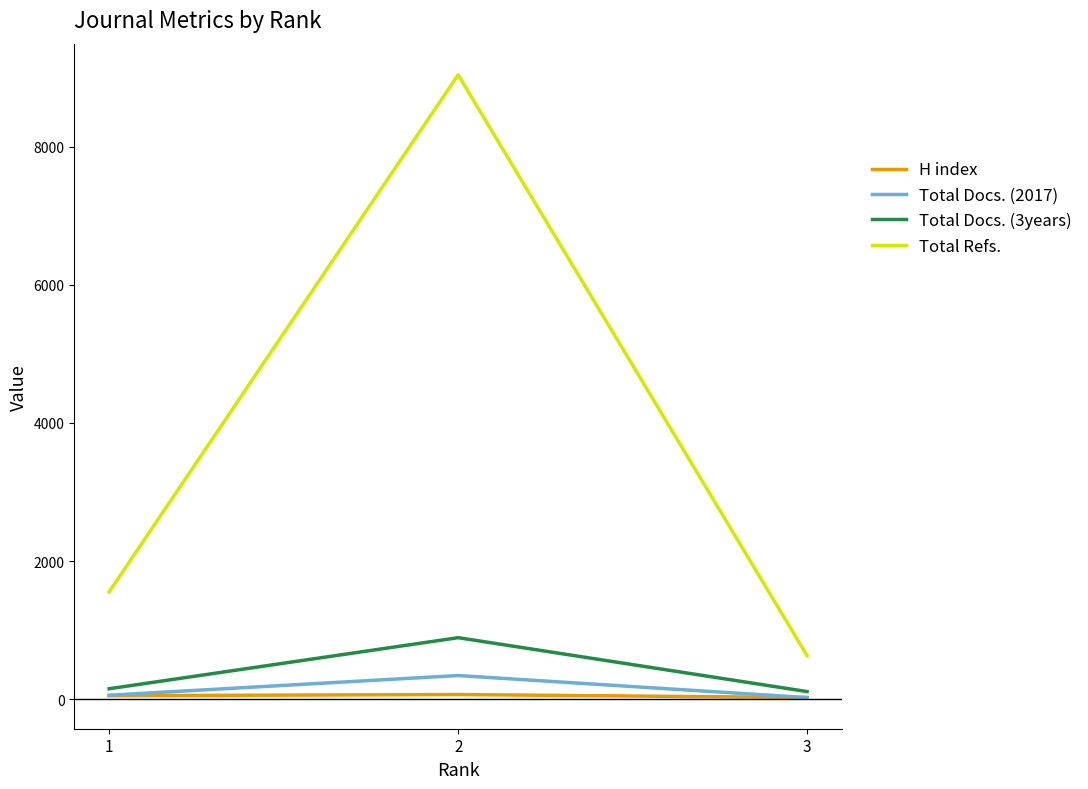

What is the average value of the Total Docs. (3years) series?

386